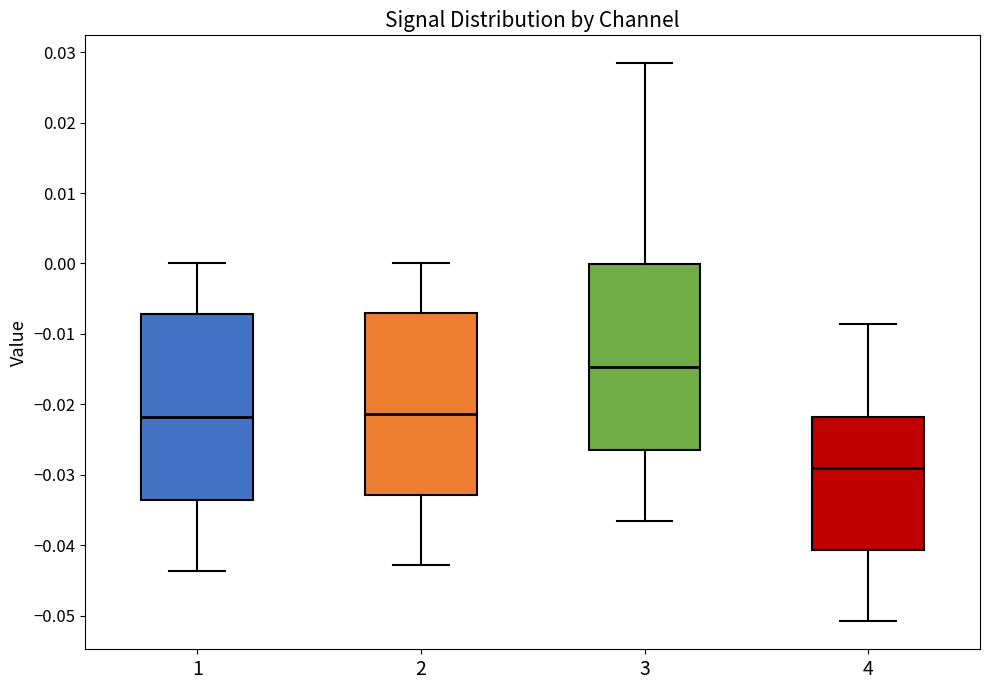

Which box's median line is the lowest?

4